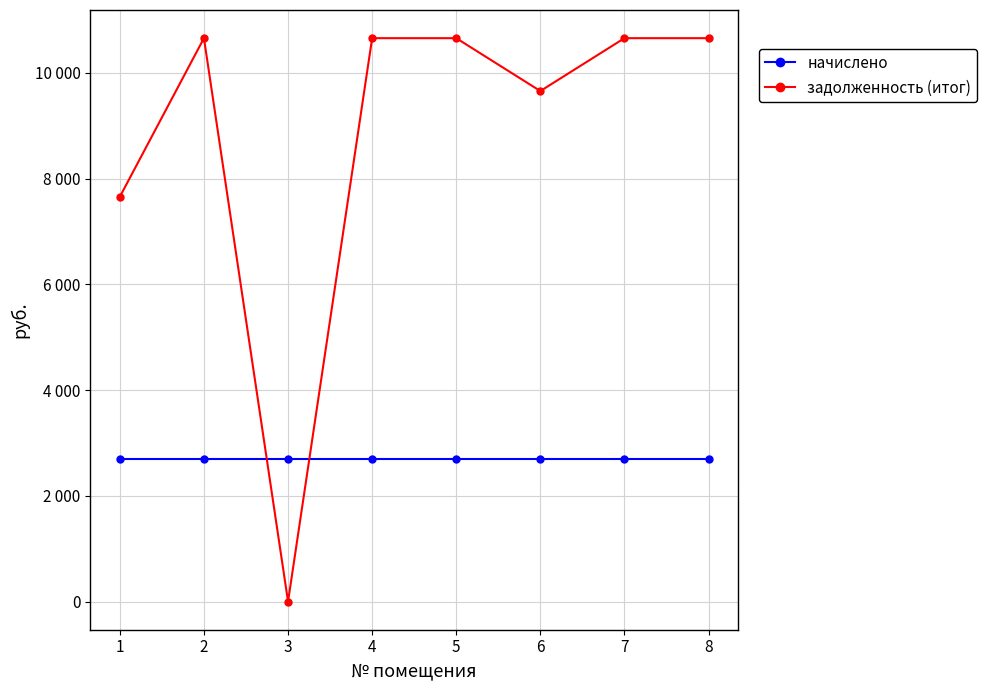

Between 4 and 1, which is larger?

4